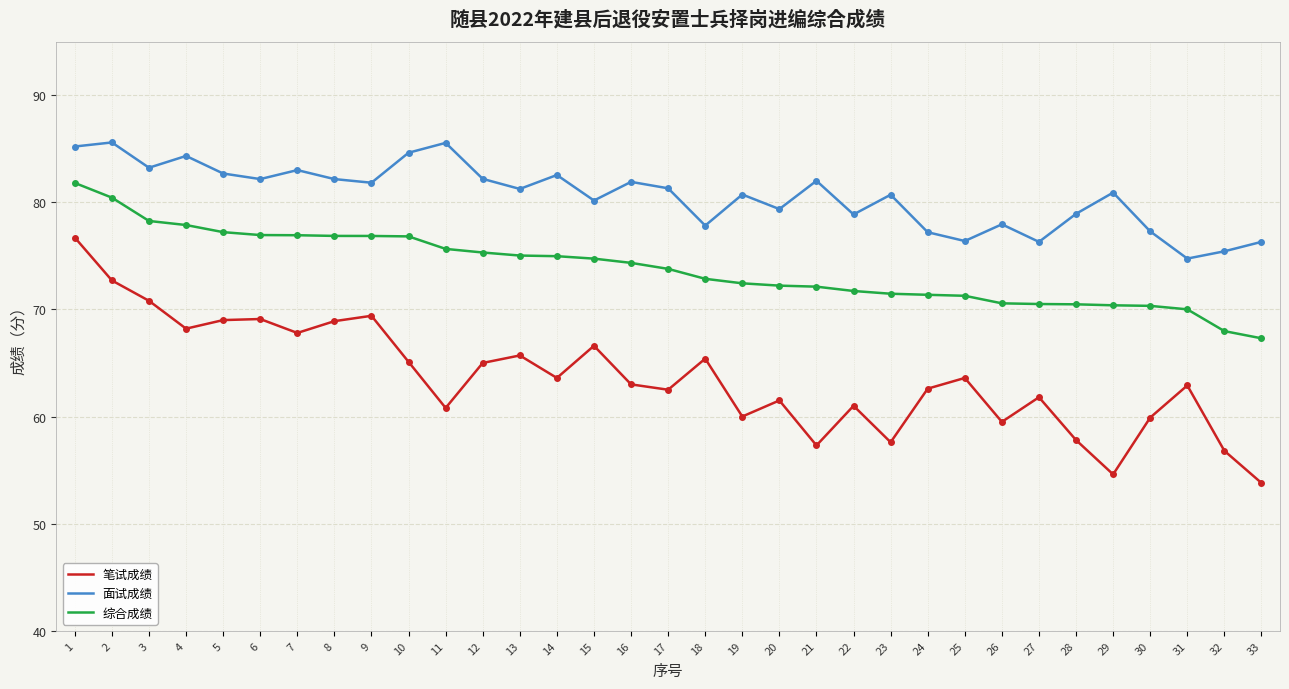

Where does the 综合成绩 series first go above 73?

1